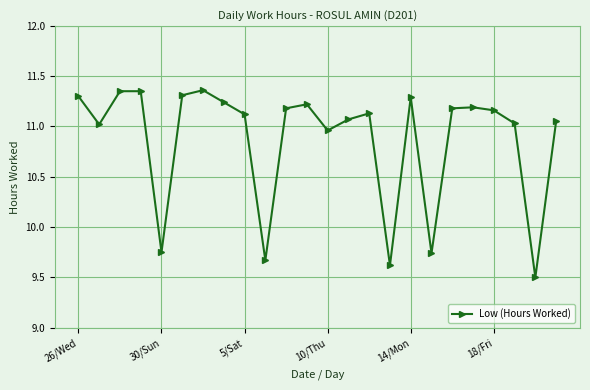

What is the minimum value shown in the chart?

9.5